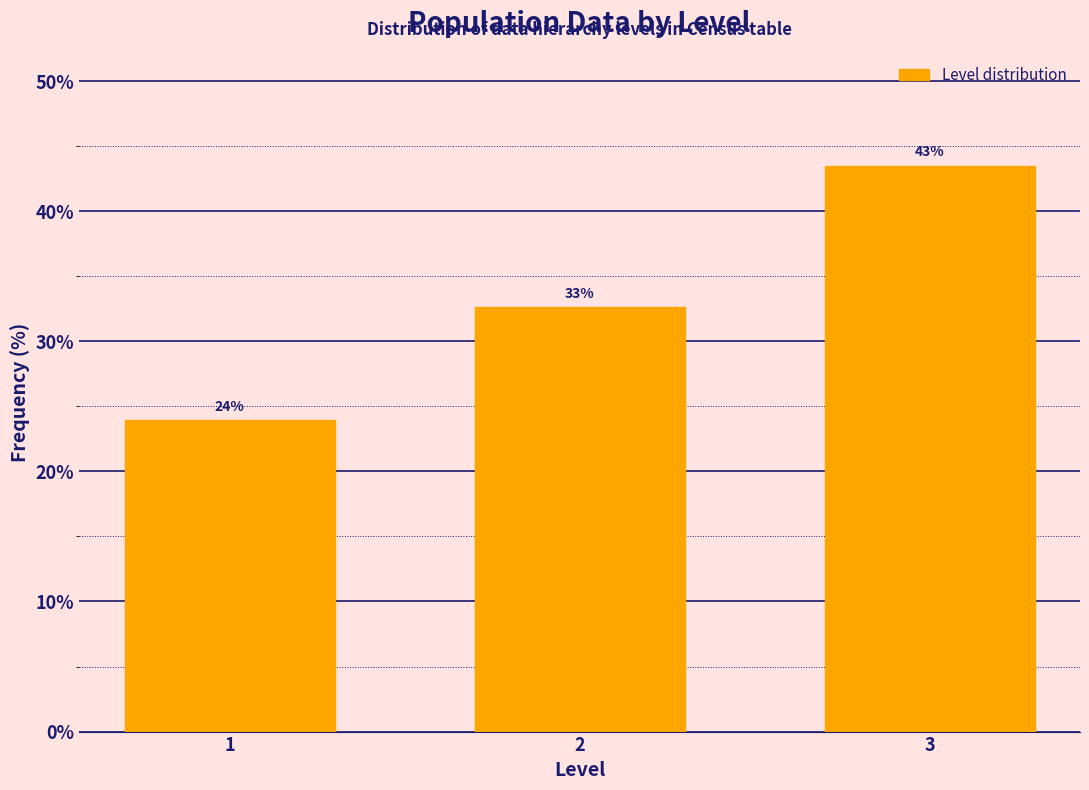

How many bars are there in total?

3